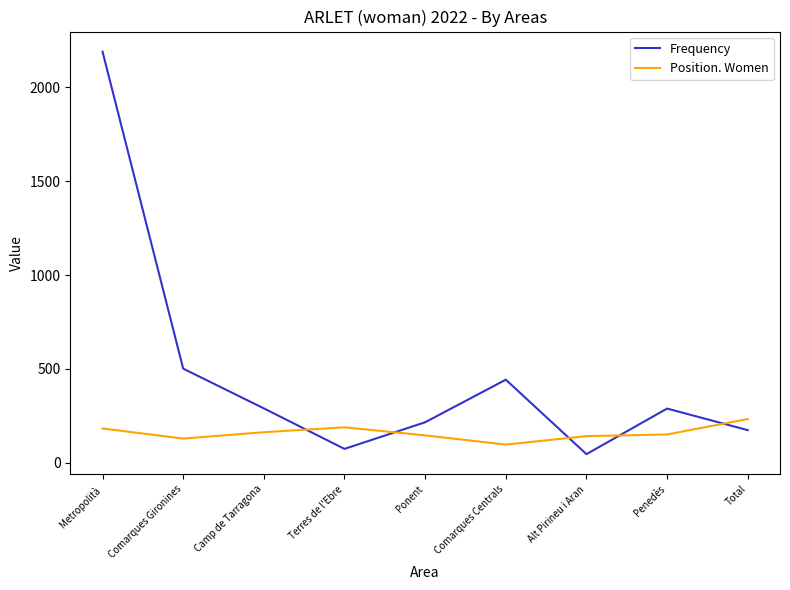

How many intersections are there between Position. Women and Frequency?

5